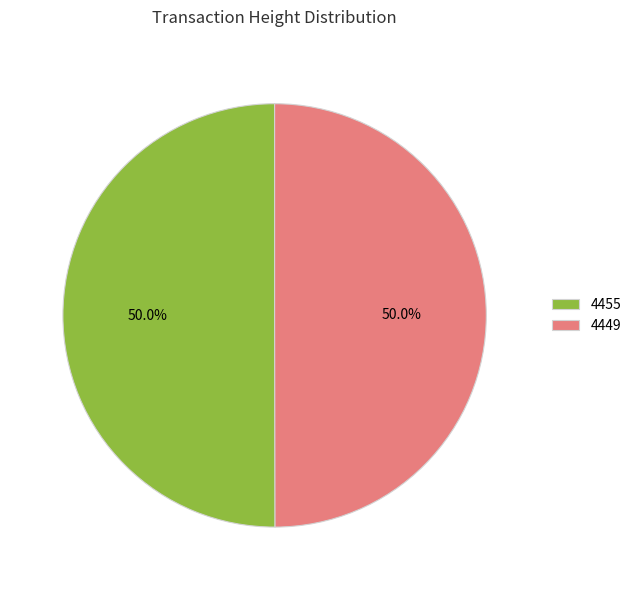

Do 4455 and 4449 together represent more than half of the pie?

Yes